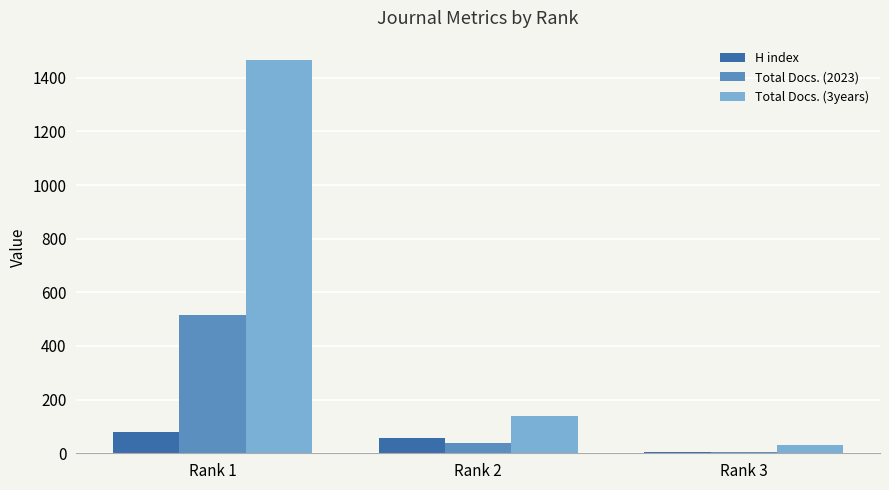

Which series has the largest range (max minus min)?

Total Docs. (3years)